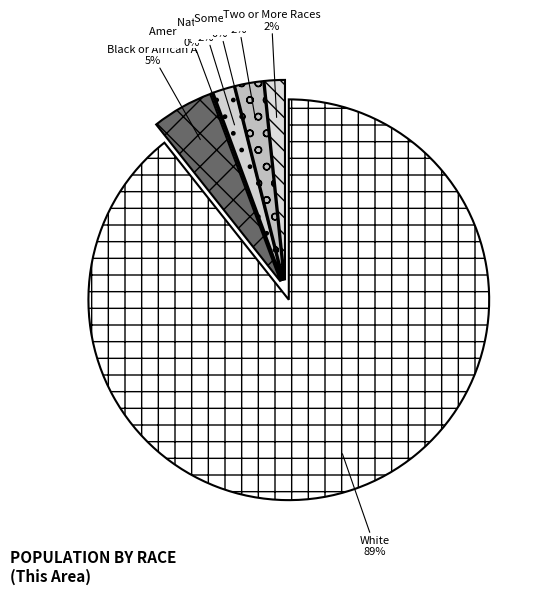

Is it true that Black or African American alone is 1% of the pie?

False